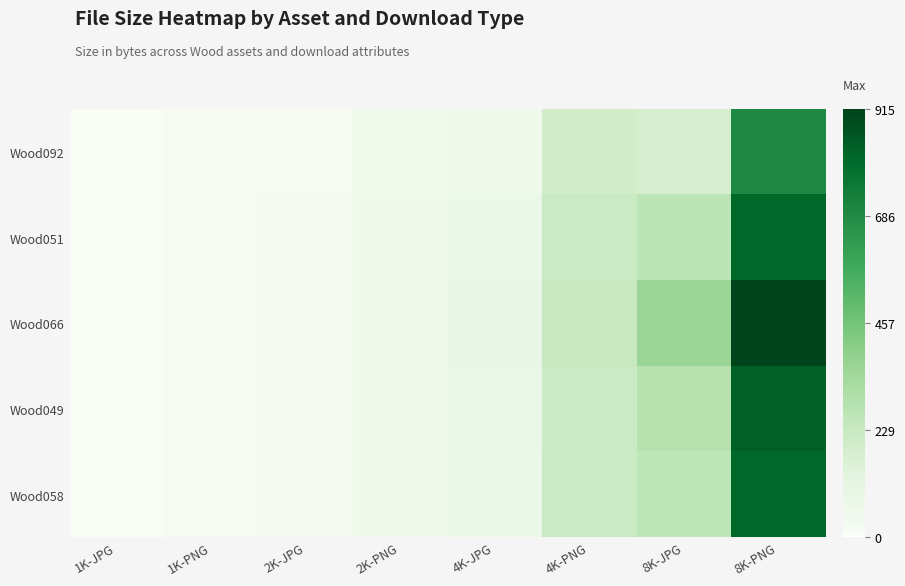

Reading left to right, extract all data points from this chart.

Wood092: 1K-JPG=4.9	1K-PNG=13.8	2K-JPG=17.9	2K-PNG=52.8	4K-JPG=59.7	4K-PNG=199.6	8K-JPG=180.5	8K-PNG=695.2
Wood051: 1K-JPG=6.5	1K-PNG=15.0	2K-JPG=22.9	2K-PNG=56.6	4K-JPG=82.6	4K-PNG=218.9	8K-JPG=261.0	8K-PNG=810.4
Wood066: 1K-JPG=6.3	1K-PNG=15.6	2K-JPG=23.4	2K-PNG=60.1	4K-JPG=89.3	4K-PNG=232.1	8K-JPG=357.3	8K-PNG=914.7
Wood049: 1K-JPG=6.6	1K-PNG=15.1	2K-JPG=22.9	2K-PNG=57.1	4K-JPG=86.3	4K-PNG=224.0	8K-JPG=279.7	8K-PNG=832.4
Wood058: 1K-JPG=7.5	1K-PNG=16.2	2K-JPG=25.4	2K-PNG=59.4	4K-JPG=82.4	4K-PNG=220.4	8K-JPG=260.2	8K-PNG=810.5